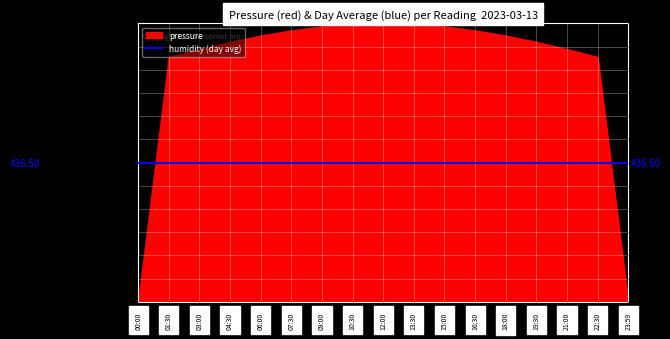

What is the change in value from 09:00 to 18:00?

-28.4